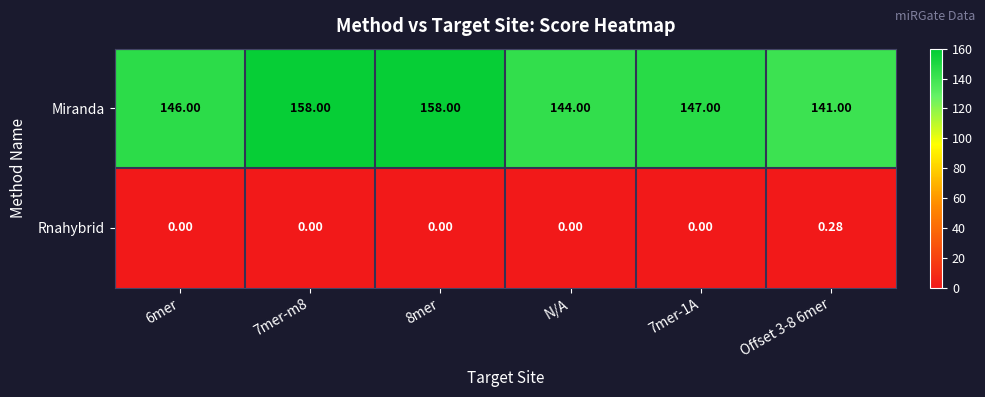

At 7mer-1A, list the series in order from largest to smallest.

Miranda, Rnahybrid